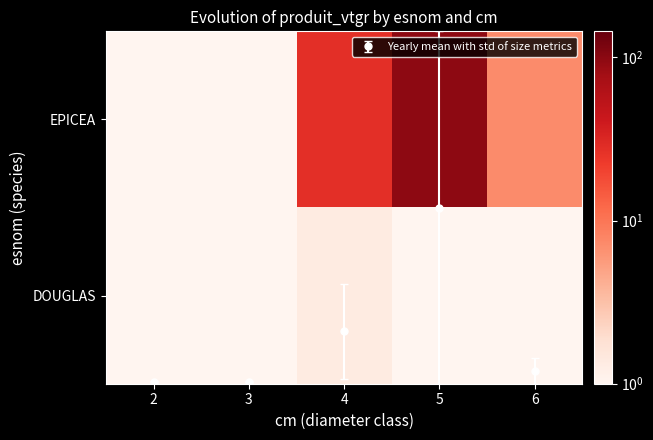

What is the greatest value displayed?

96.1